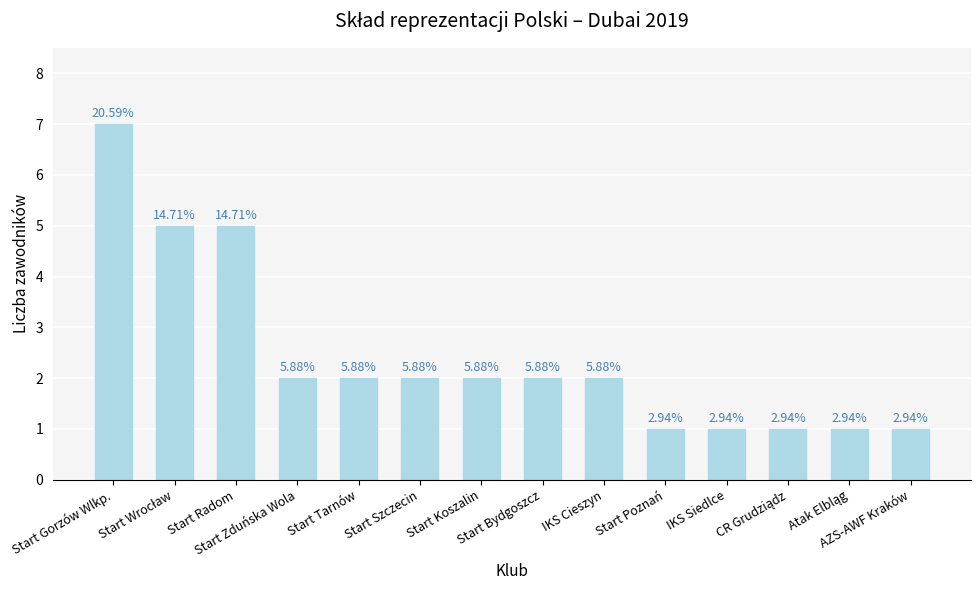

How many bars are there in total?

14